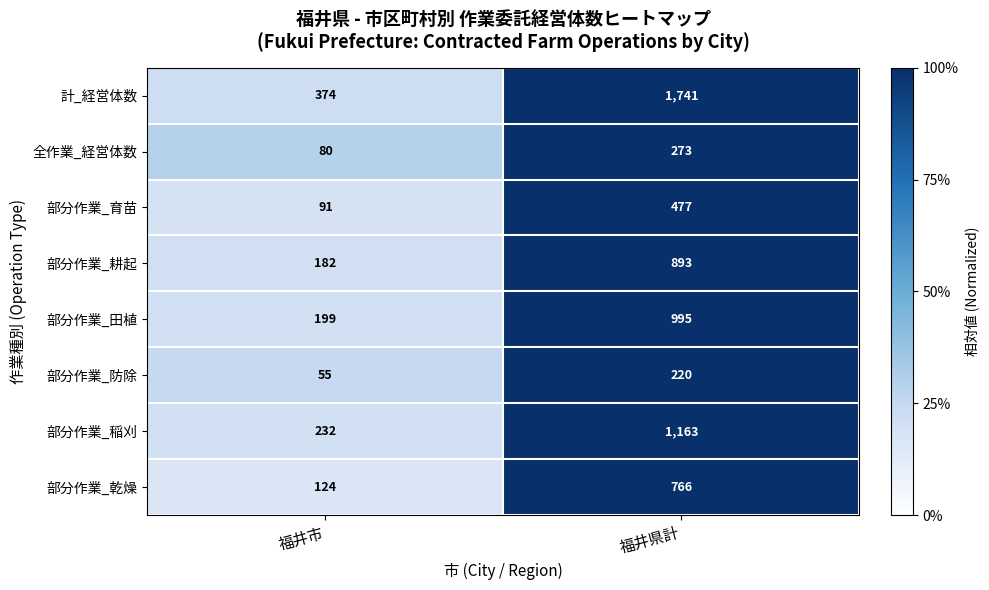

The value of 計_経営体数 at 福井県計 is 1741. True or false?

True